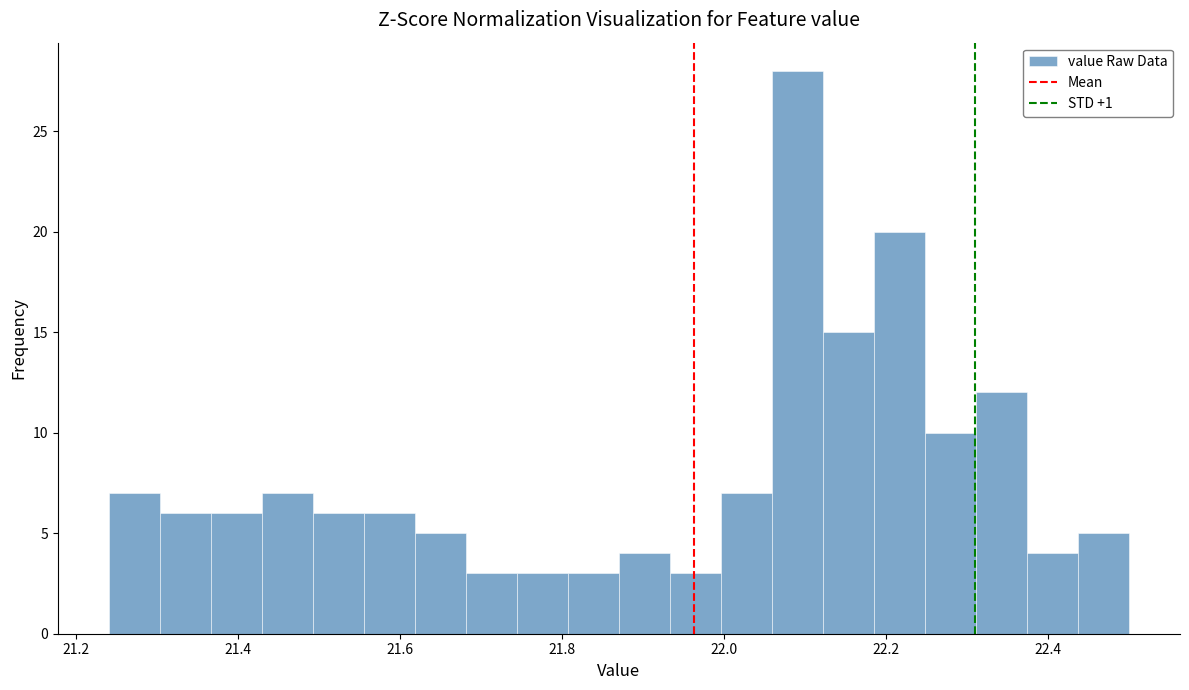

Around what value on the x-axis is the tallest bar? Give the approximate position of its centre, as read against the axis.

22.10